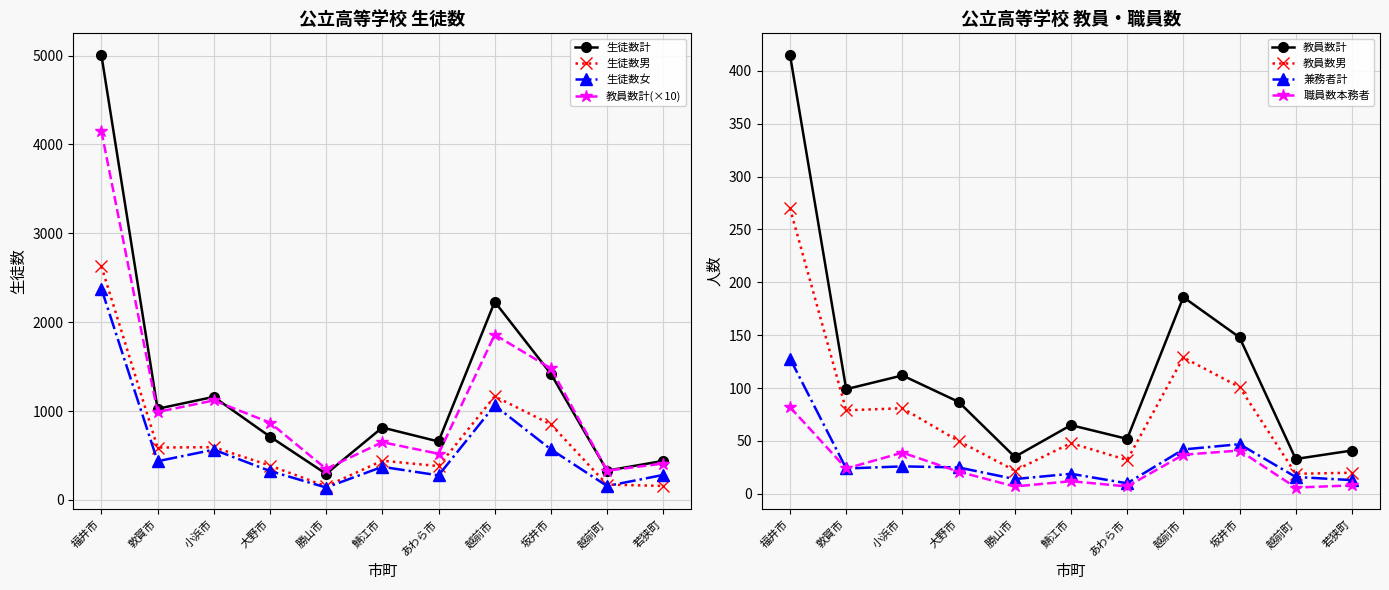

What is the difference between the 兼務者計 values at 大野市 and 敦賀市?

1